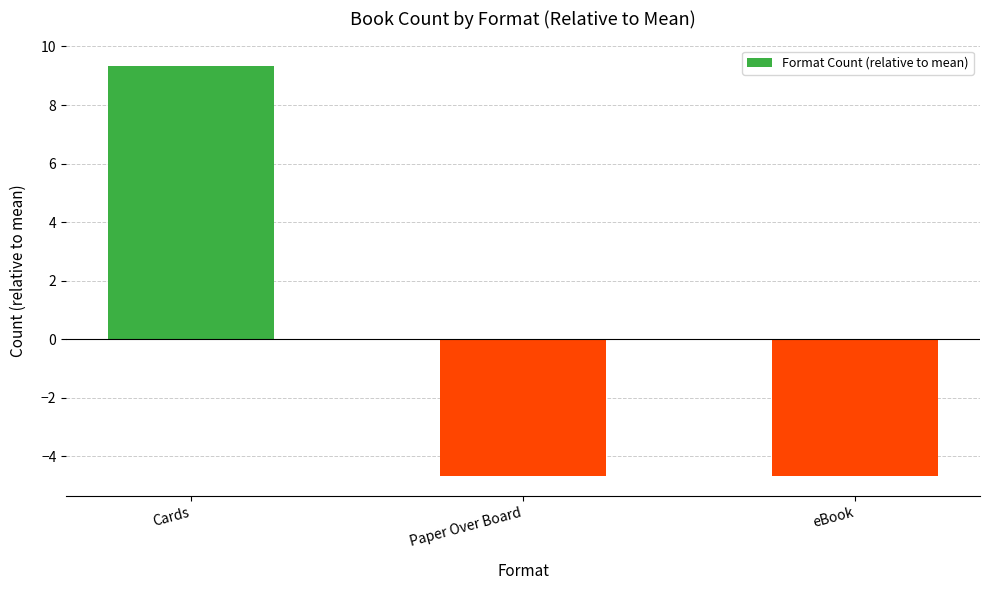

Where does the data first go above -4?

Cards